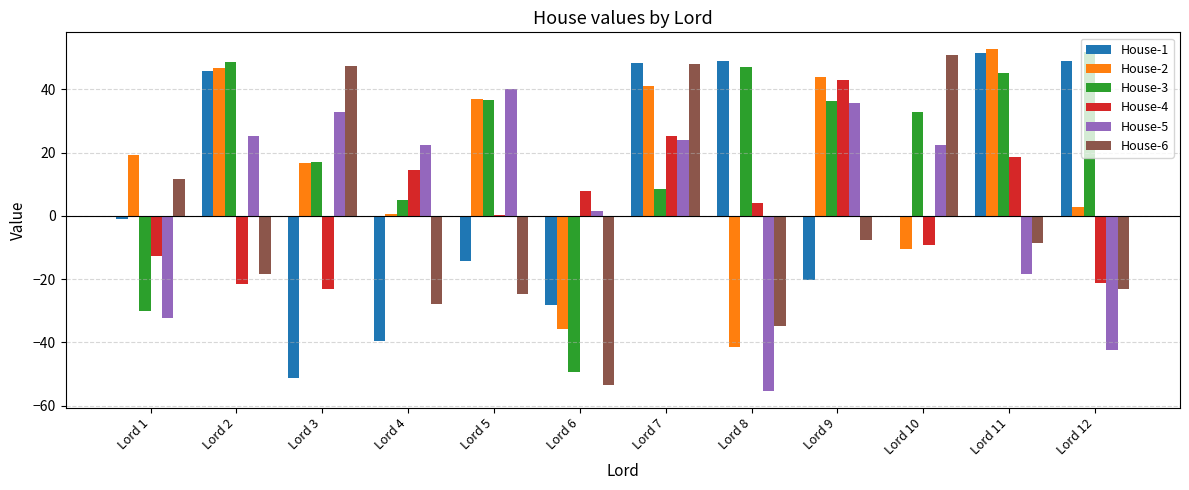

Is the value of House-6 at Lord 7 greater than the value of House-5 at Lord 3?

Yes